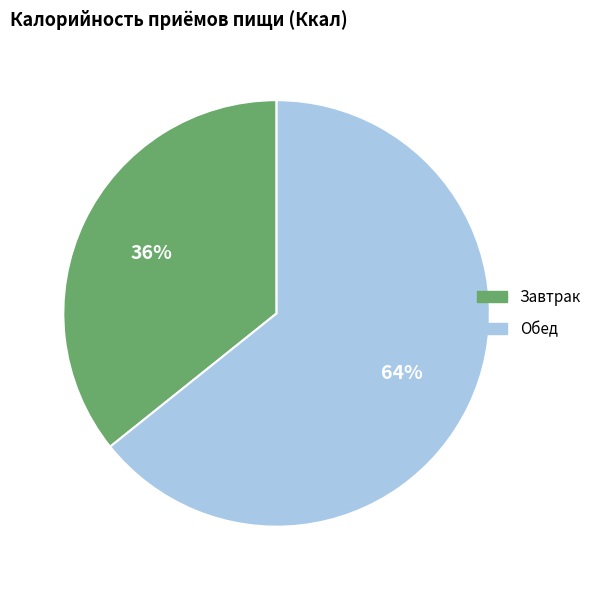

To the nearest percent, what is the average slice percentage?

50%